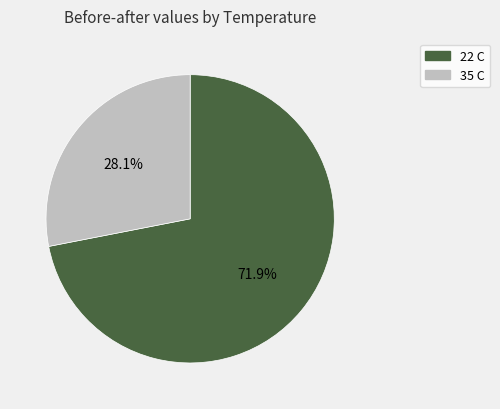

How many segments does this pie chart have?

2